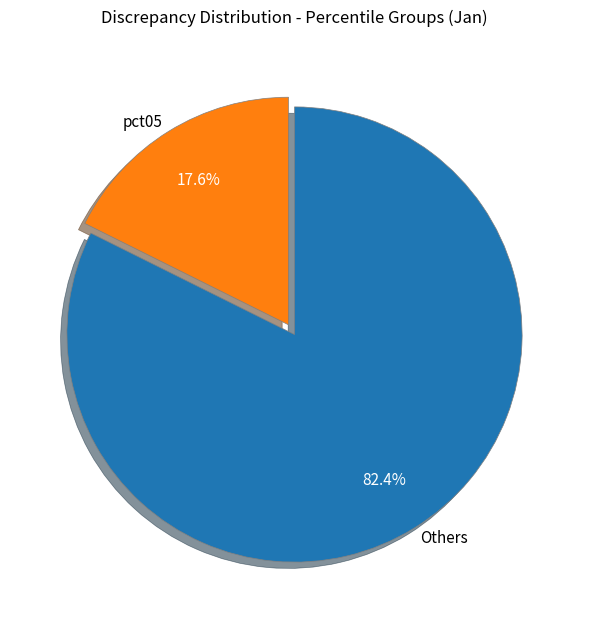

Which has a higher value, pct05 or Others?

Others